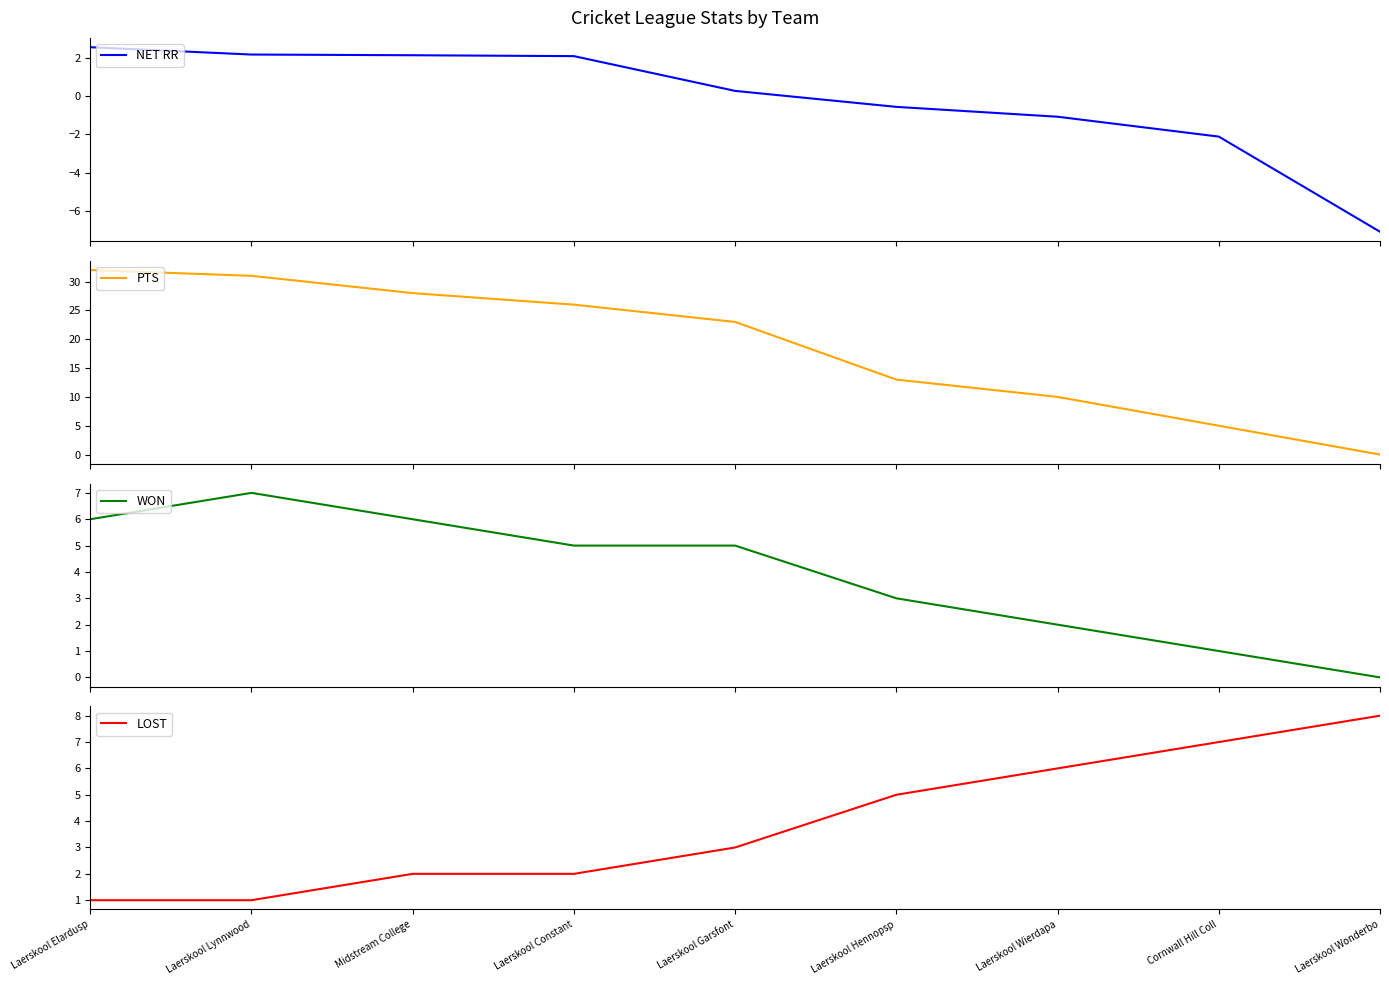

What is the minimum value shown in the chart?

-7.1